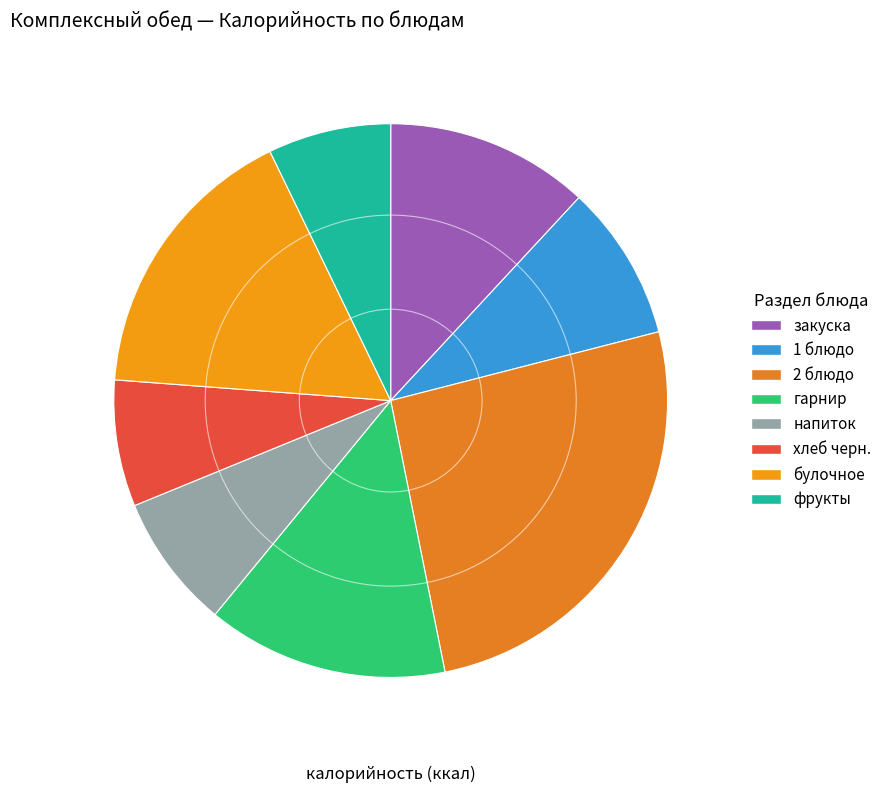

Count the number of slices in the pie.

8